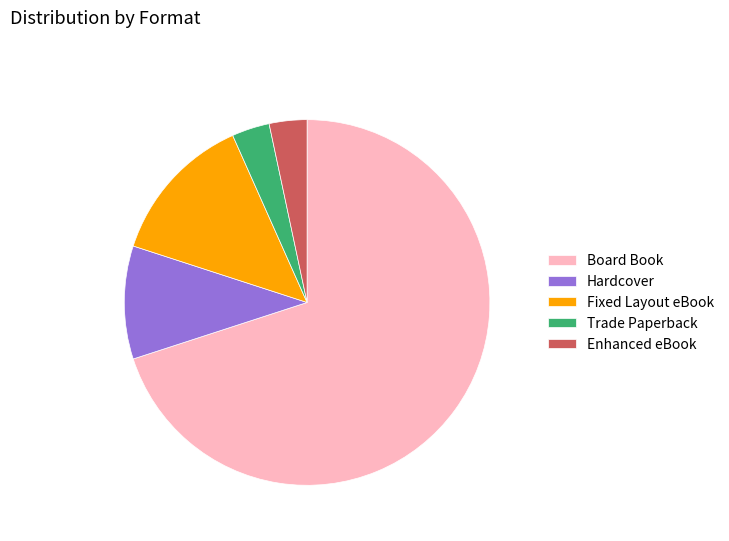

How many slices are in this pie chart?

5